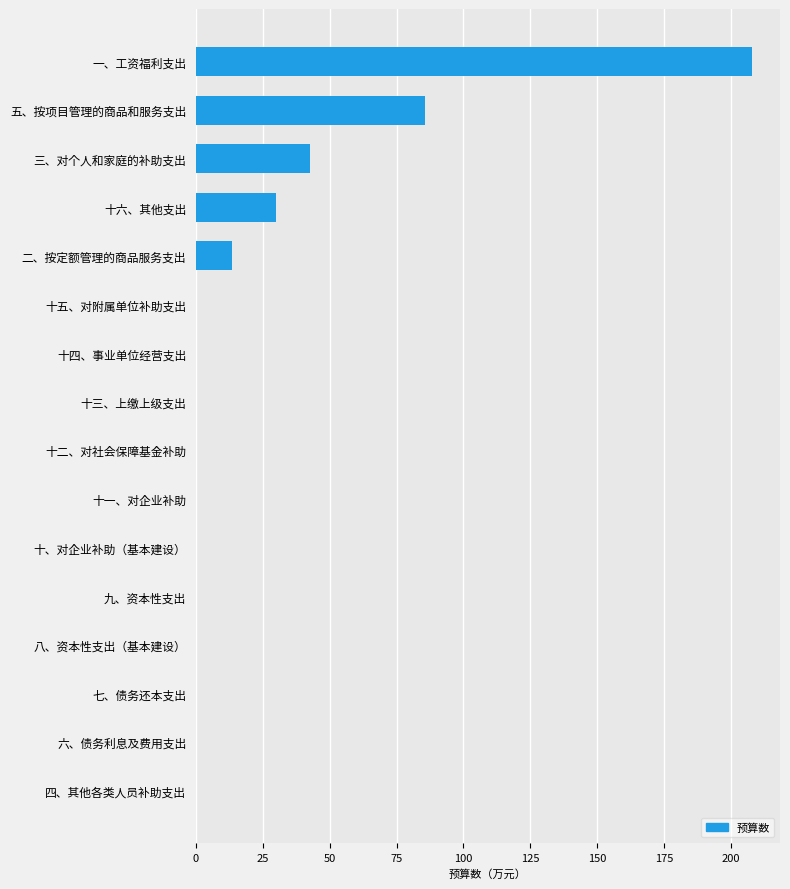

At which label is the value closest to 103?

五、按项目管理的商品和服务支出